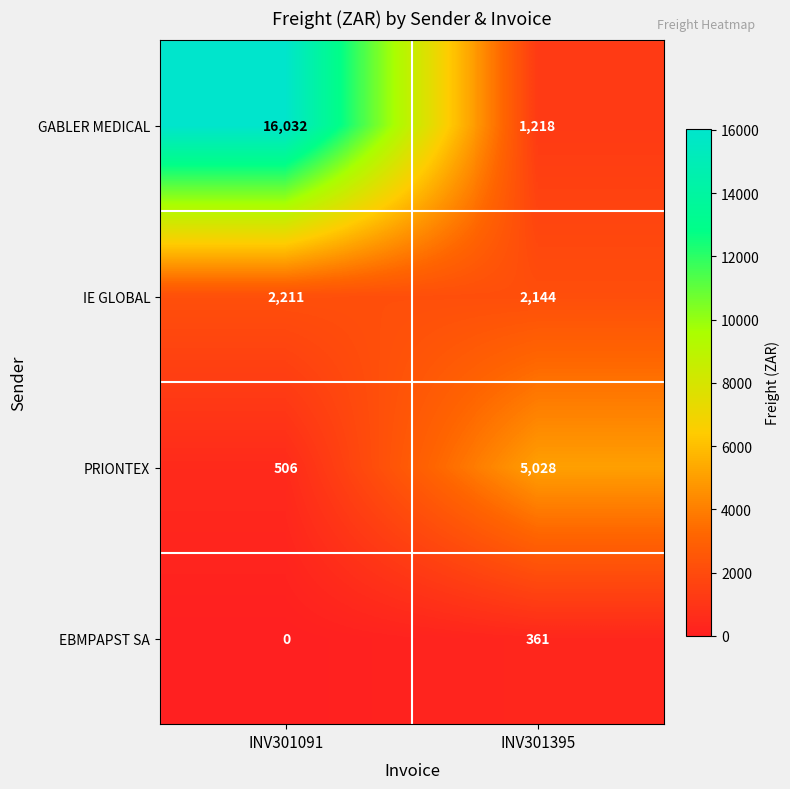

Rank the series by their maximum value, from highest to lowest.

GABLER MEDICAL, PRIONTEX, IE GLOBAL, EBMPAPST SA